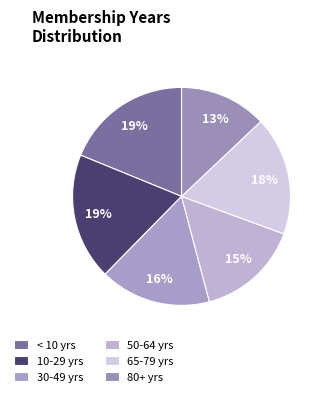

How many segments does this pie chart have?

6